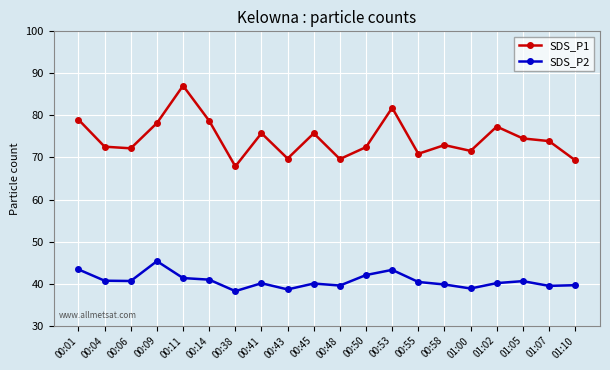

At which category does the chart reach its peak across all series?

00:11